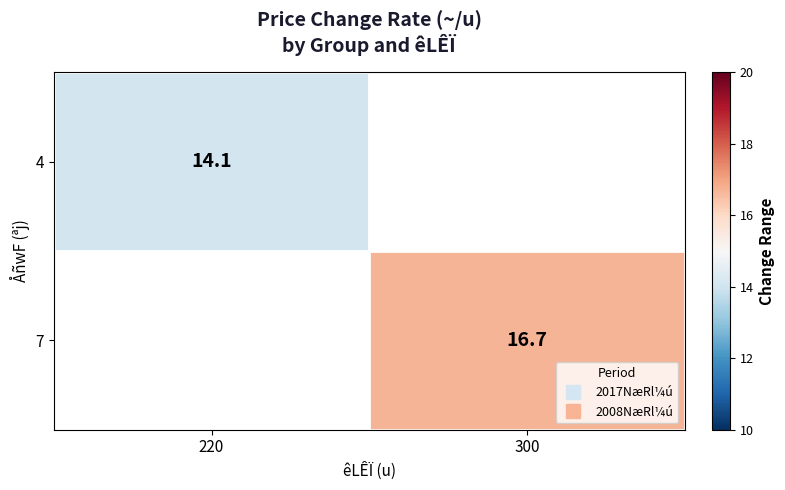

Is the value of 7 at 300 greater than the value of 4 at 220?

Yes